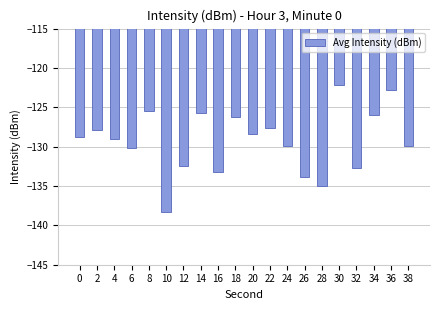

Which label corresponds to the smallest value in the chart?

10